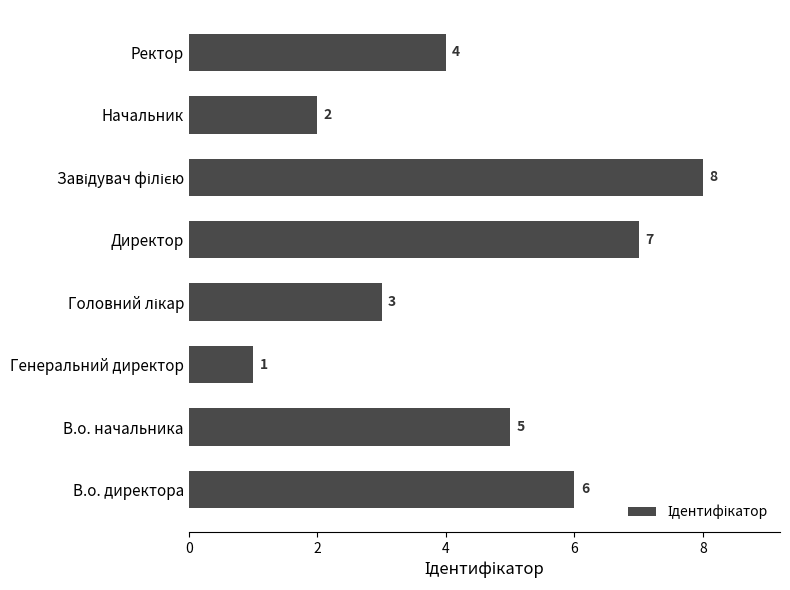

How many values are between 3 and 7?

5